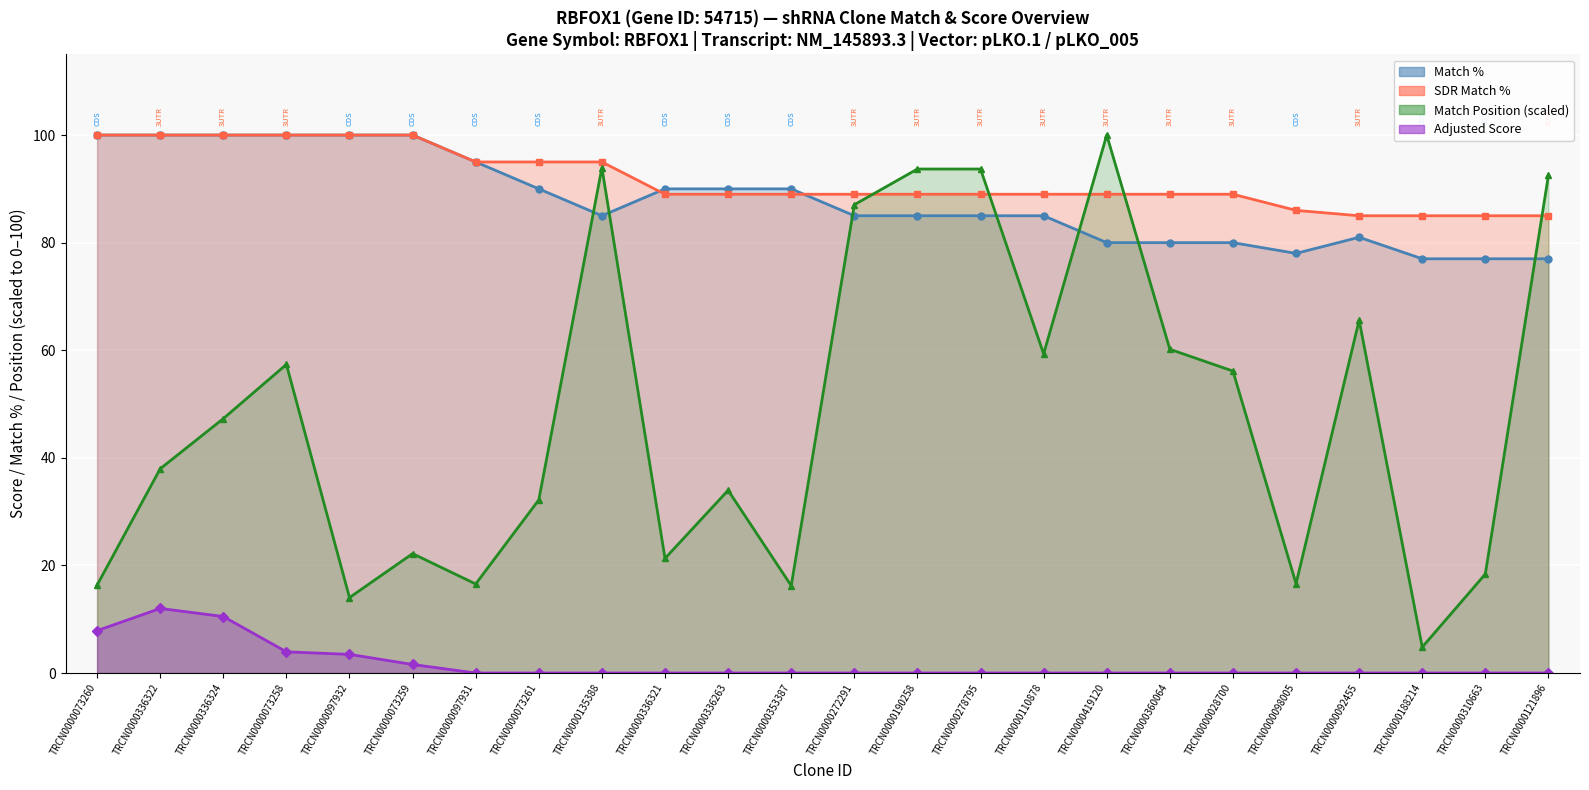

How many data points in SDR Match % are less than 89?

5